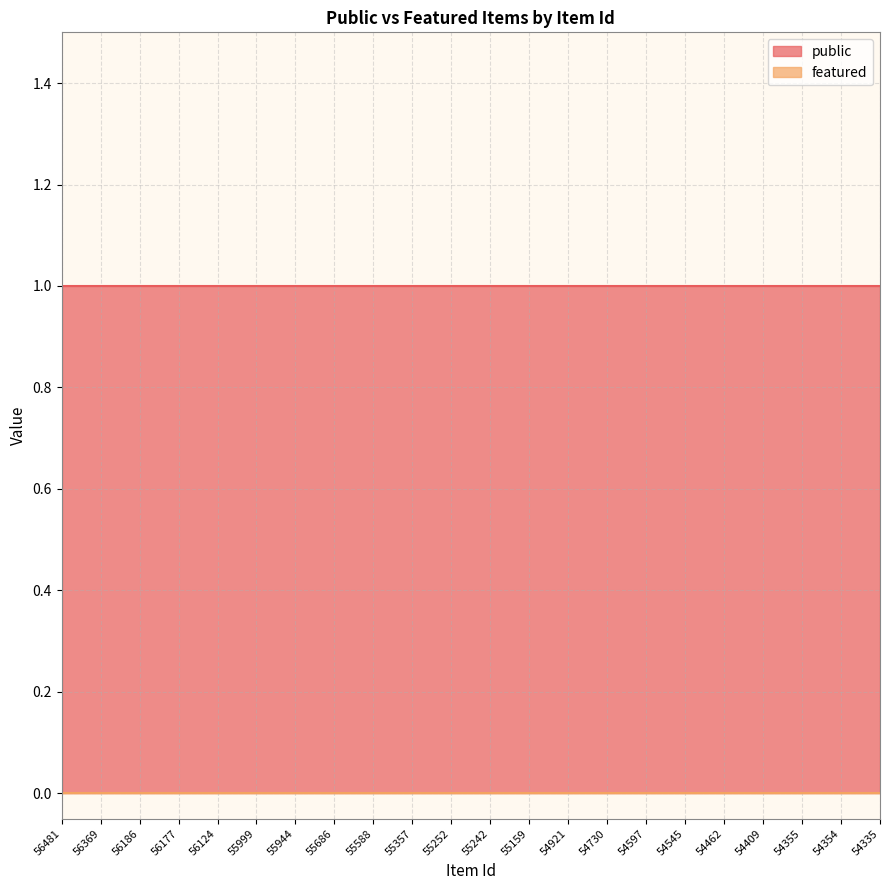

What is the spread (max minus min) of values at 55588?

1